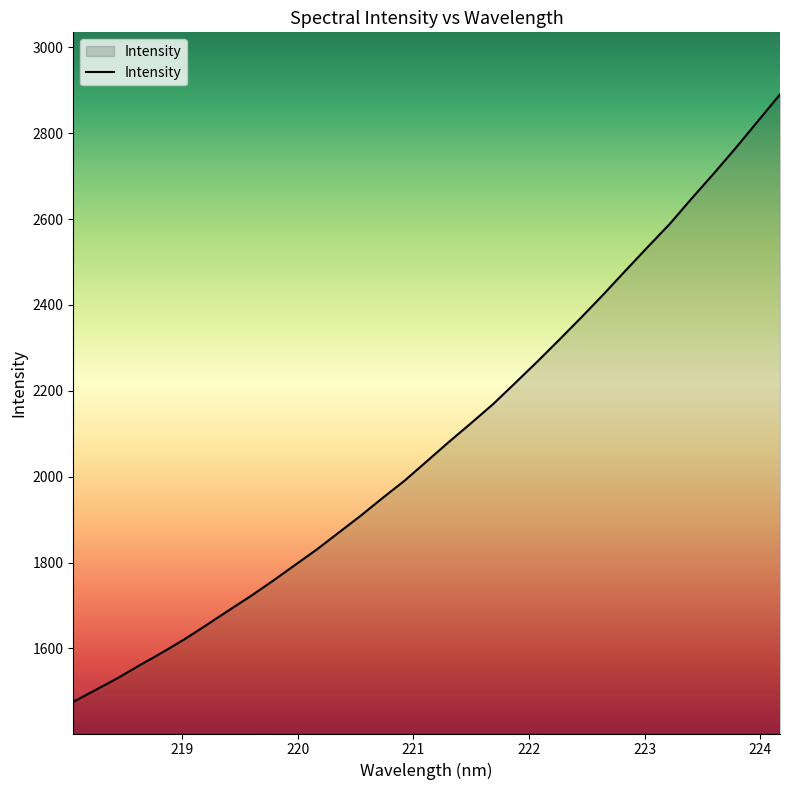

True or false: the data has more than 1 interior local peaks.

False